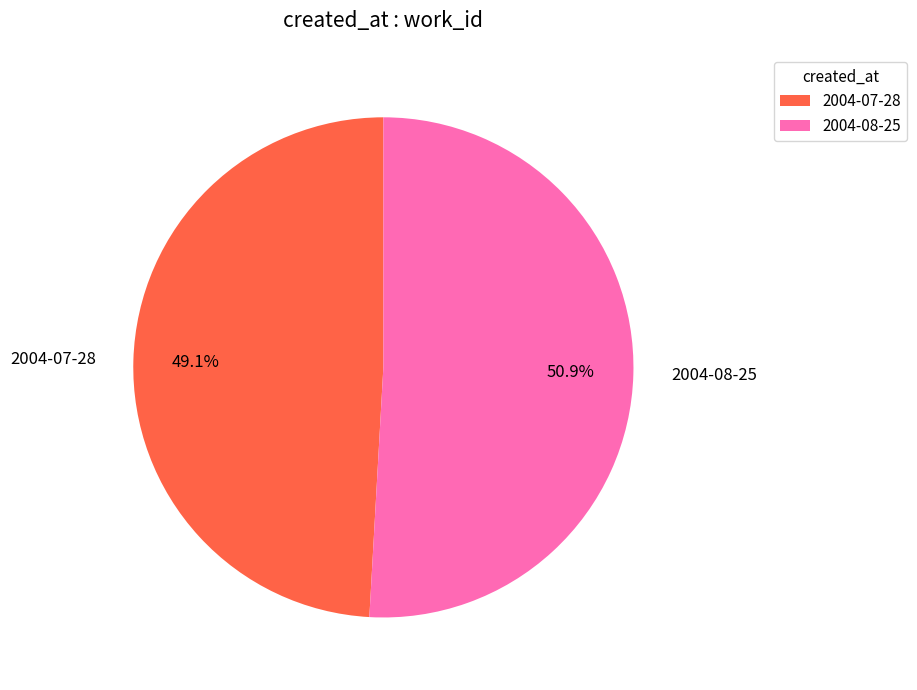

Count the number of slices in the pie.

2